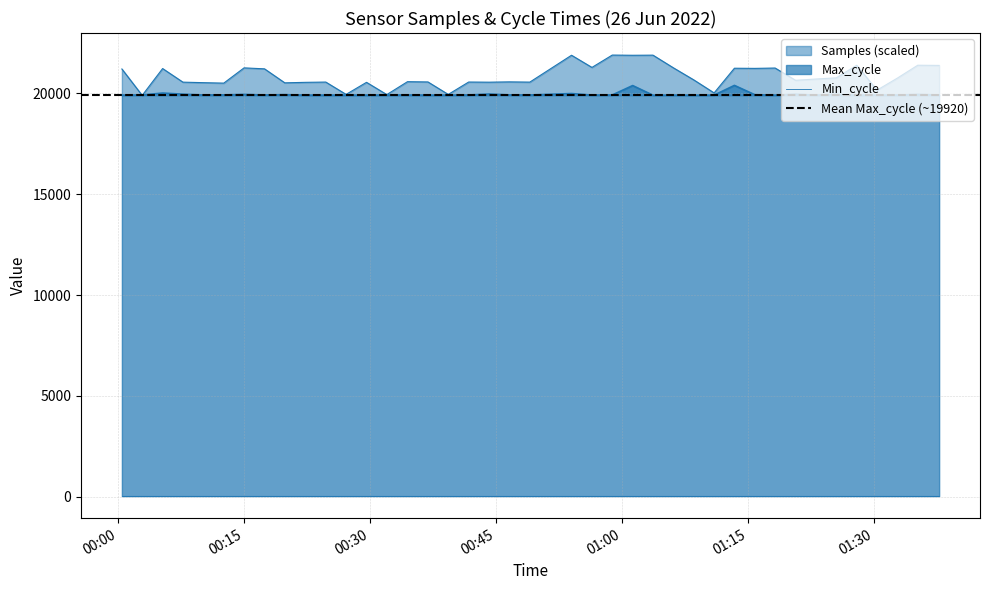

Between which two adjacent categories do Samples and Max_cycle first intersect?

00:00 and 00:15